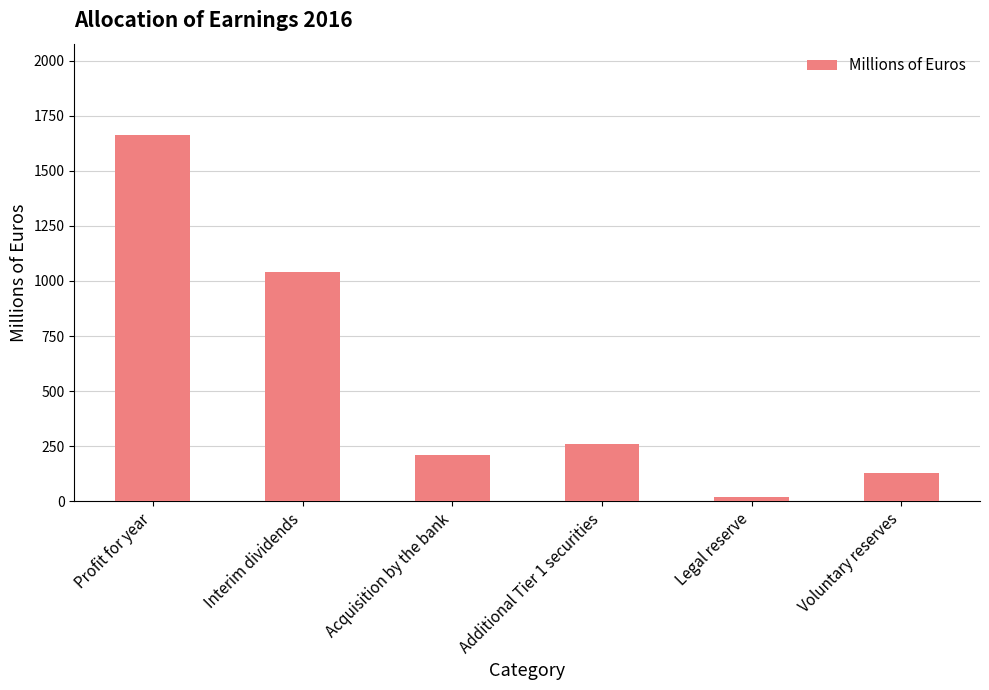

Reading left to right, extract all data points from this chart.

Profit for year=1662	Interim dividends=1043	Acquisition by the bank=210	Additional Tier 1 securities=260	Legal reserve=19	Voluntary reserves=130